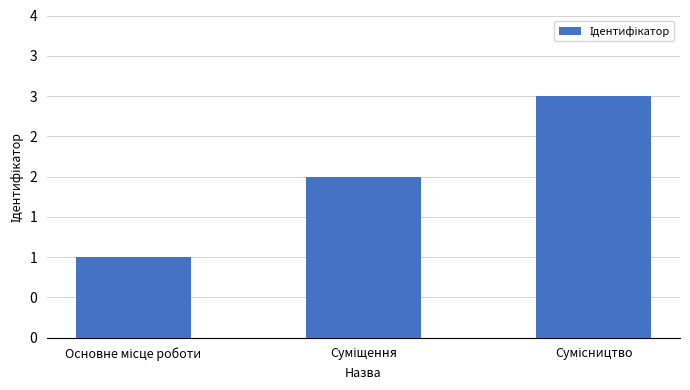

At which label does the data first exceed 2?

Сумісництво